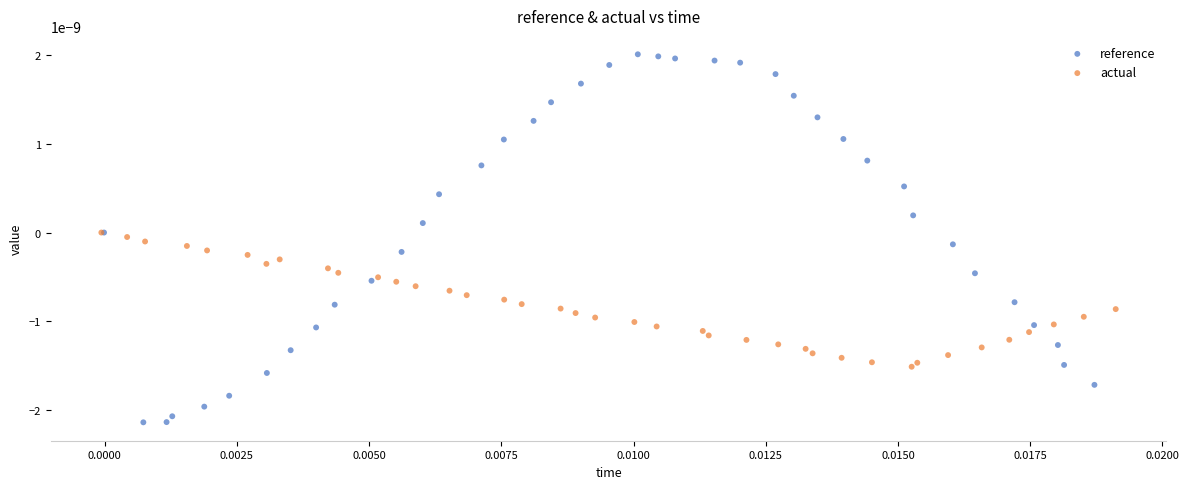

What are all the series names shown in the legend?

reference, actual